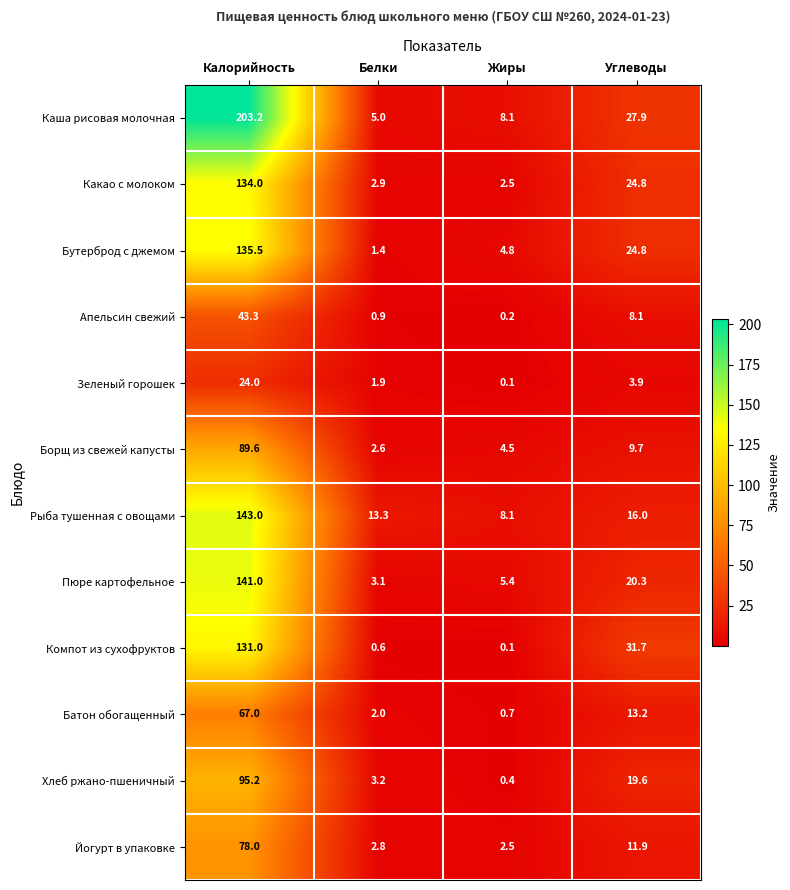

True or false: Хлеб ржано-пшеничный has a value of 163.4 at Калорийность.

False